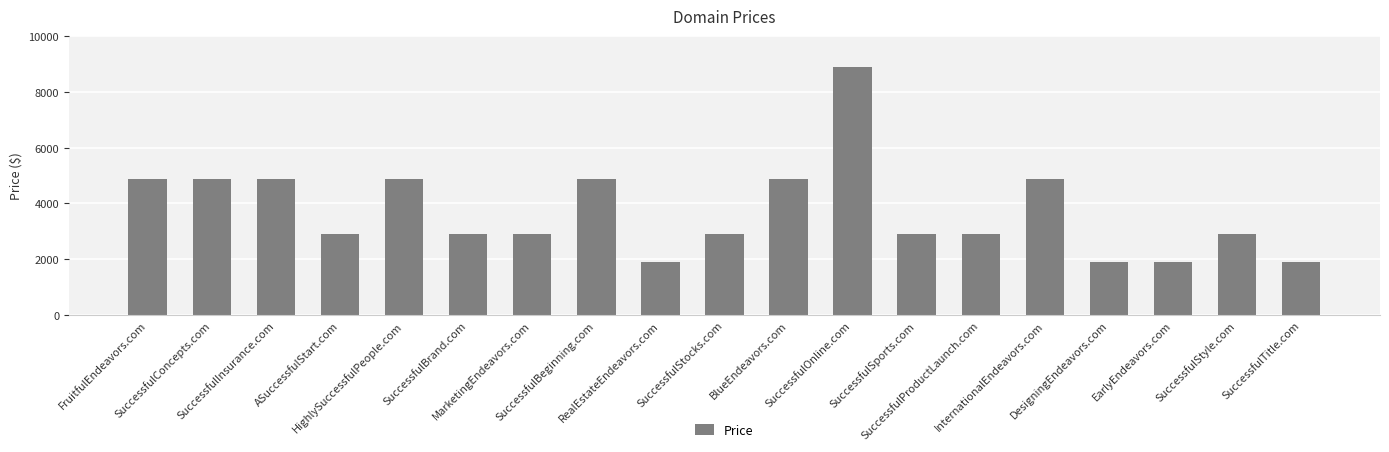

What is the difference between the second highest and second lowest values?

3000